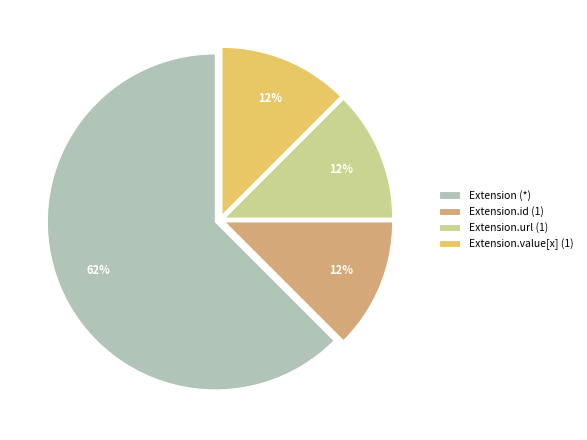

The Extension.url (1) slice represents 12% of the pie. True or false?

True